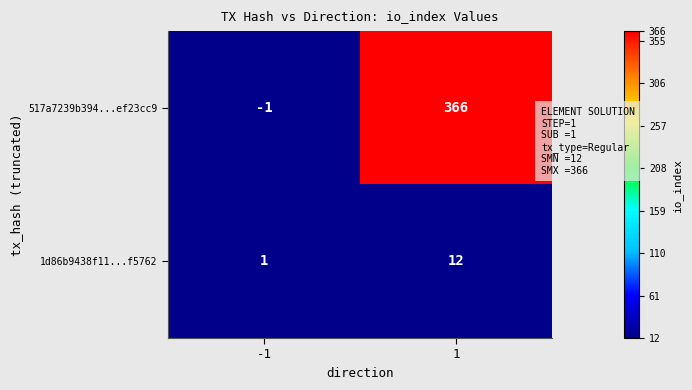

What is the sum of the 517a7239b394...ef23cc9 values at 1 and -1?

365